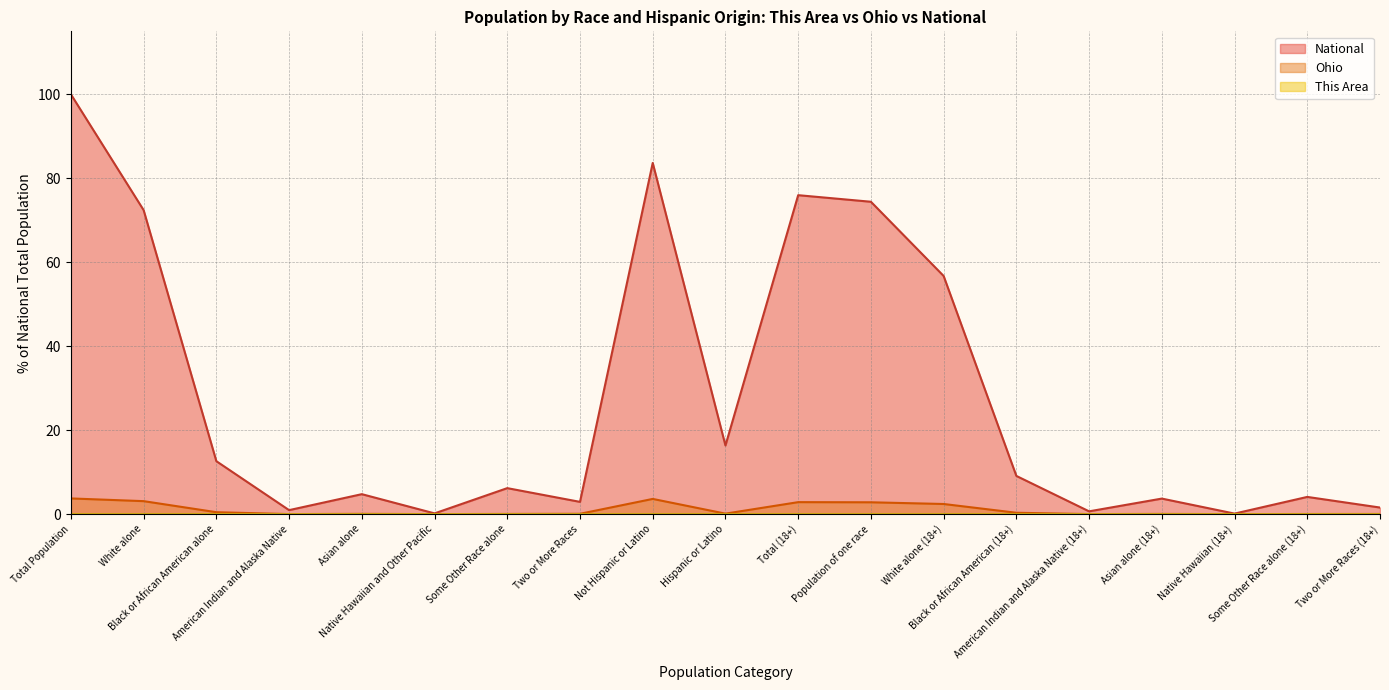

Read the National value at White alone.

72.4